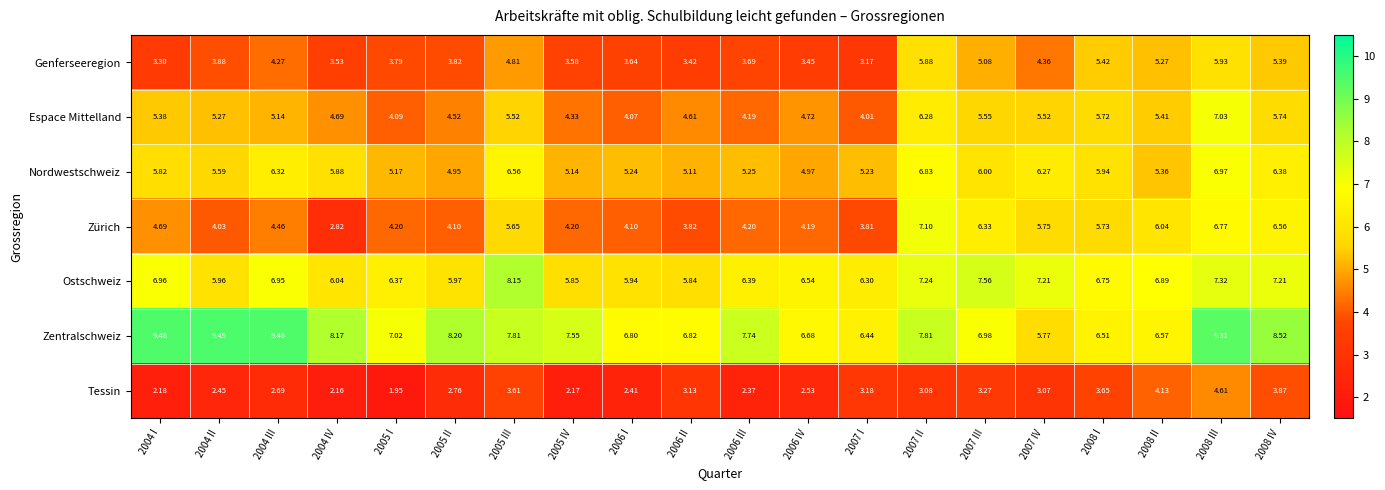

Which category has the lowest value across all series?

2005 I